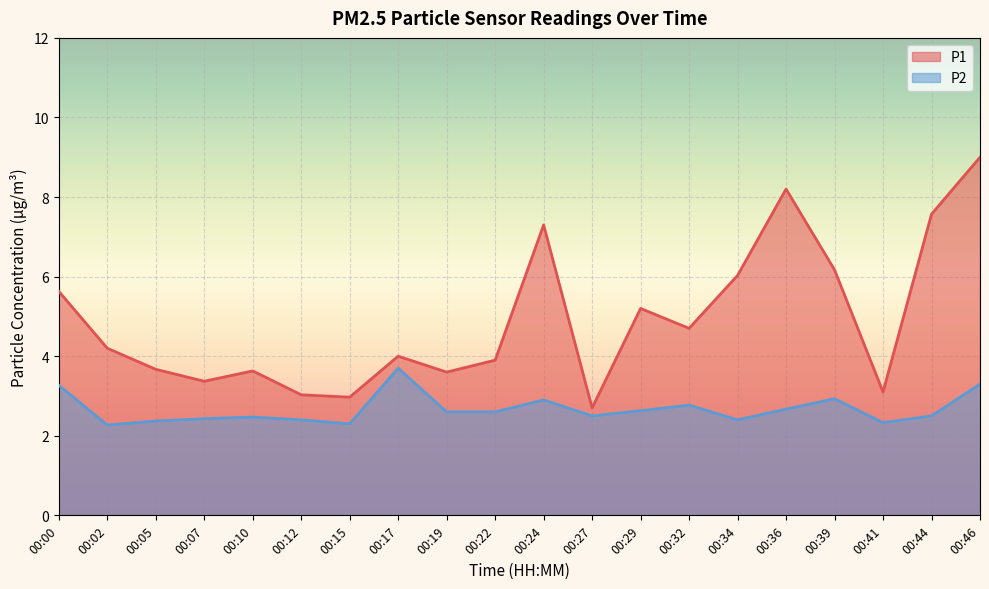

Reading left to right, list all the values displayed in this chart.

P1: 5.6	4.2	3.7	3.4	3.6	3.0	3.0	4.0	3.6	3.9	7.3	2.7	5.2	4.7	6.0	8.2	6.2	3.1	7.6	9.0
P2: 3.3	2.3	2.4	2.4	2.5	2.4	2.3	3.7	2.6	2.6	2.9	2.5	2.6	2.8	2.4	2.7	2.9	2.3	2.5	3.3